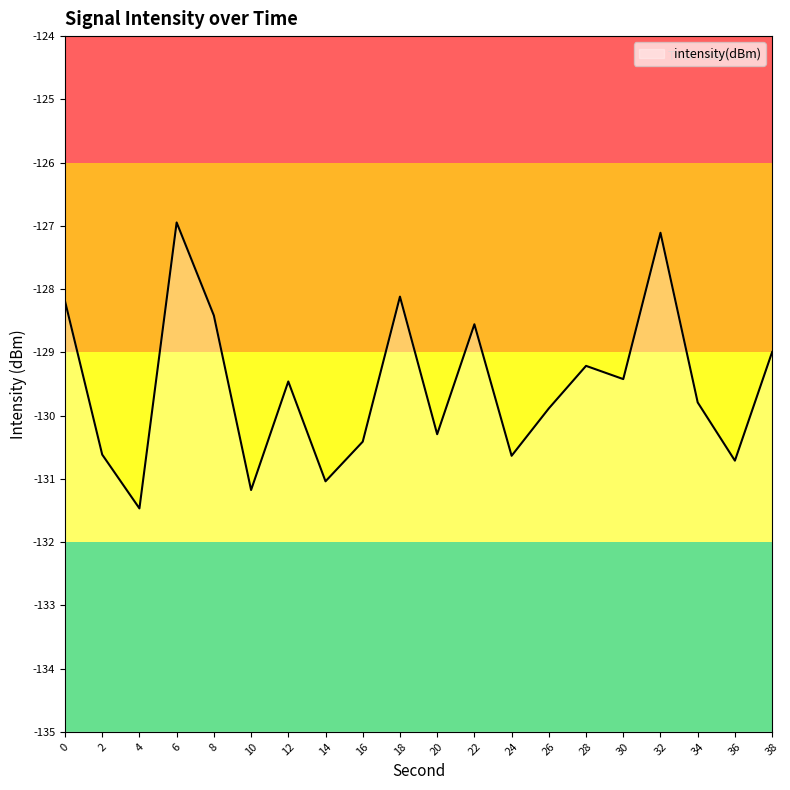

Where is the first local maximum?

6